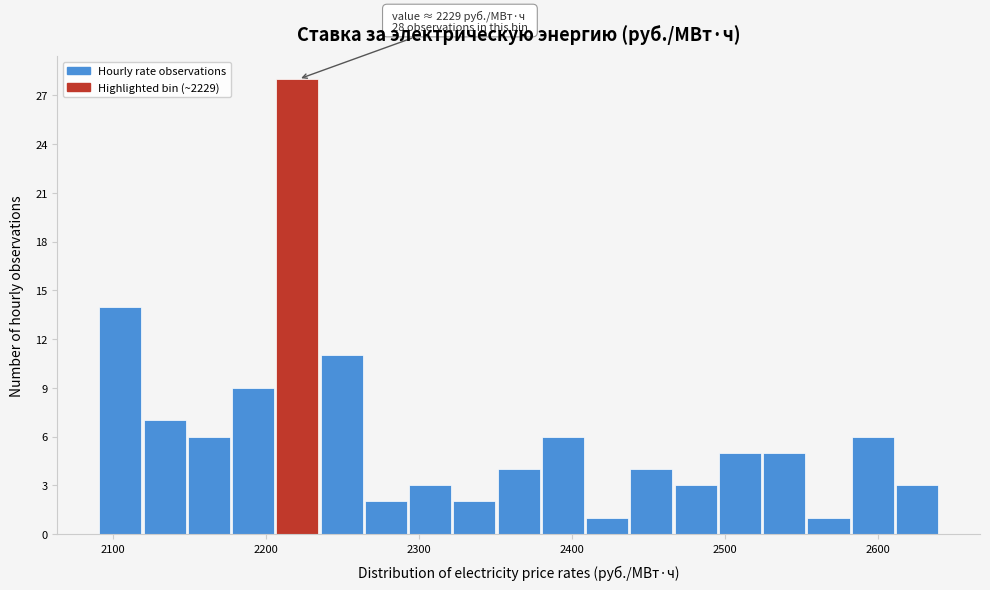

Read against the x-axis, roughly where is the centre of the tallest bar?

2220